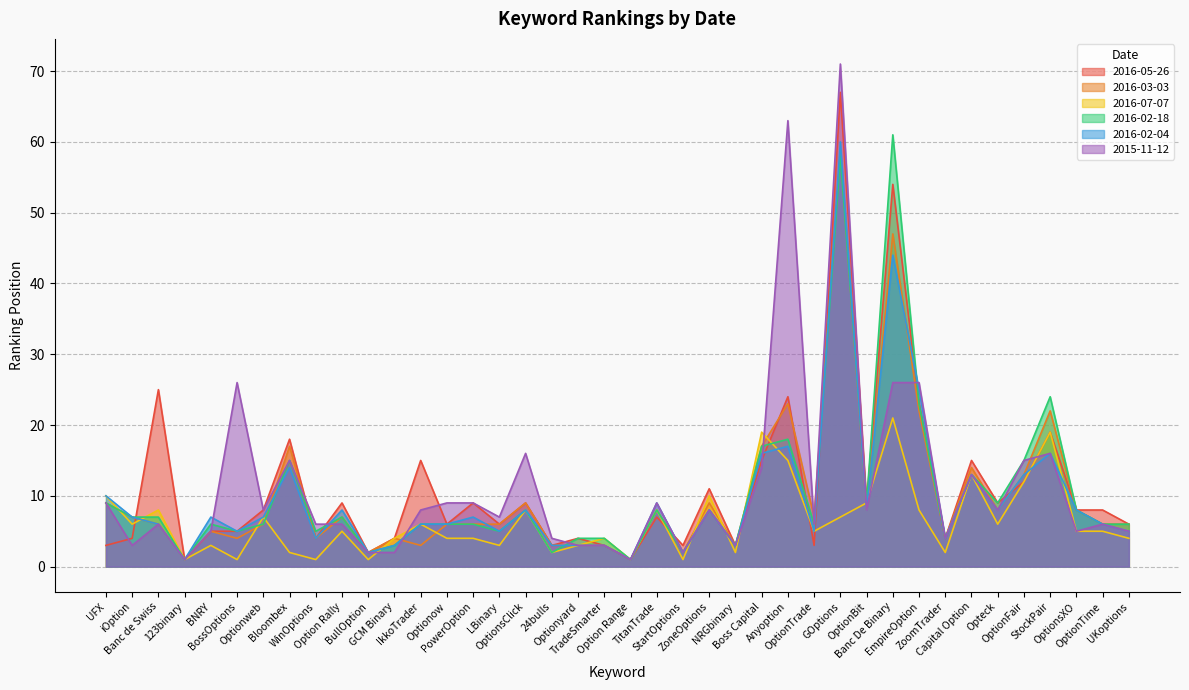

At which label does 2016-02-04 first exceed 7?

UFX